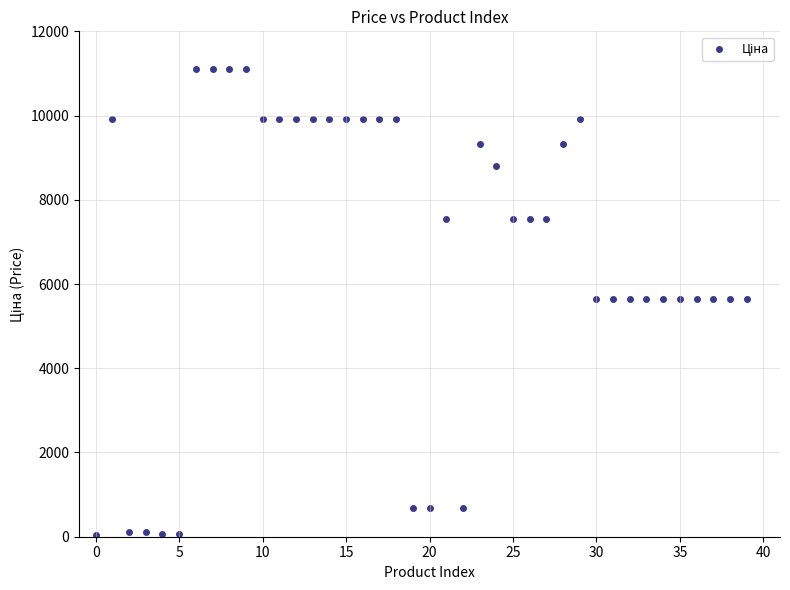

How many data points are displayed?

40